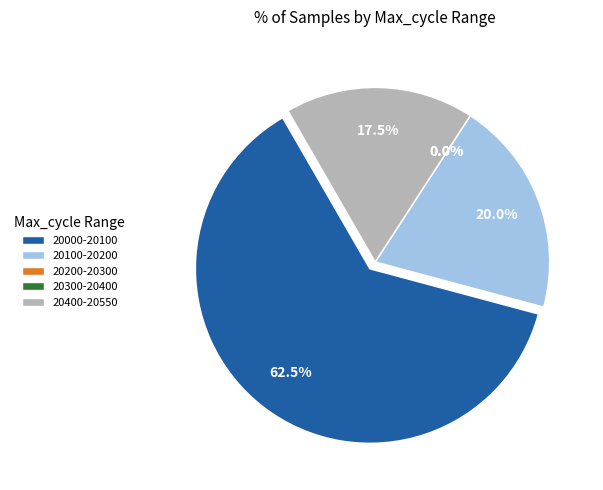

Does 28 account for over 50% of the chart?

No